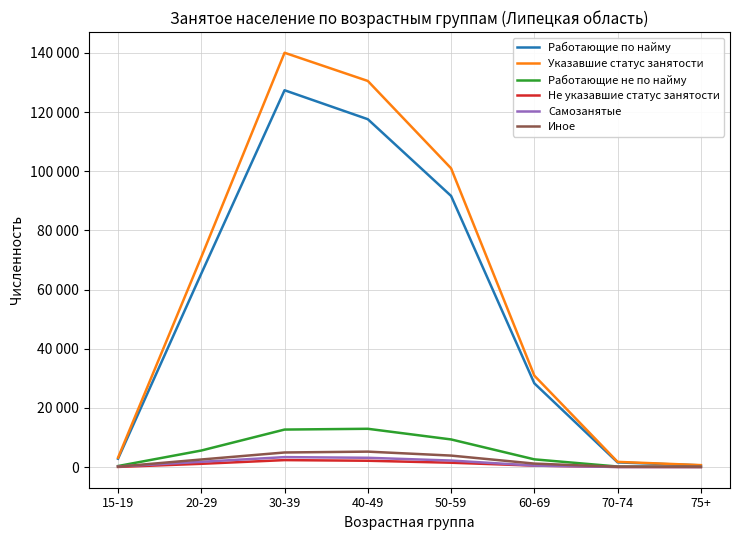

What are all the series names shown in the legend?

Работающие по найму, Указавшие статус занятости, Работающие не по найму, Не указавшие статус занятости, Самозанятые, Иное